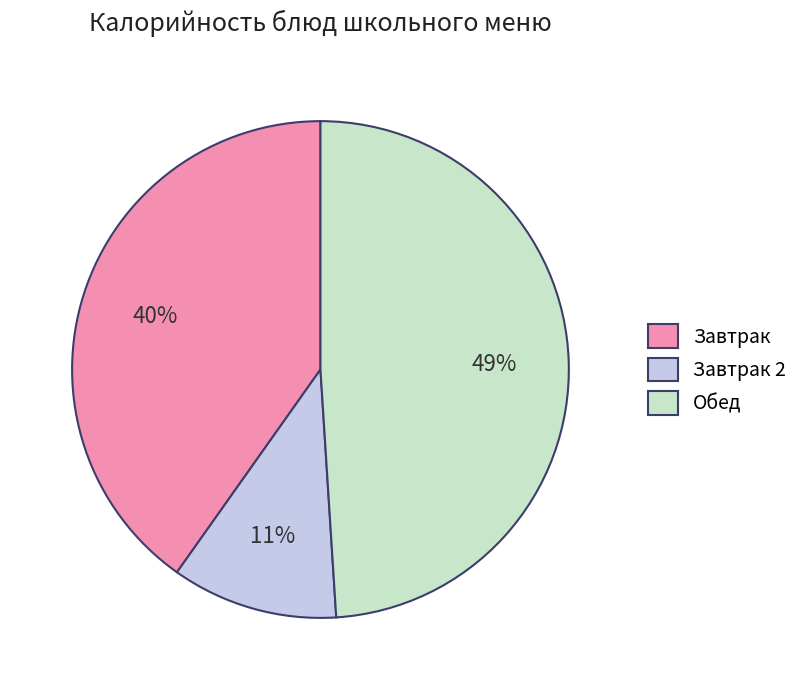

Is there a majority slice in this chart?

No